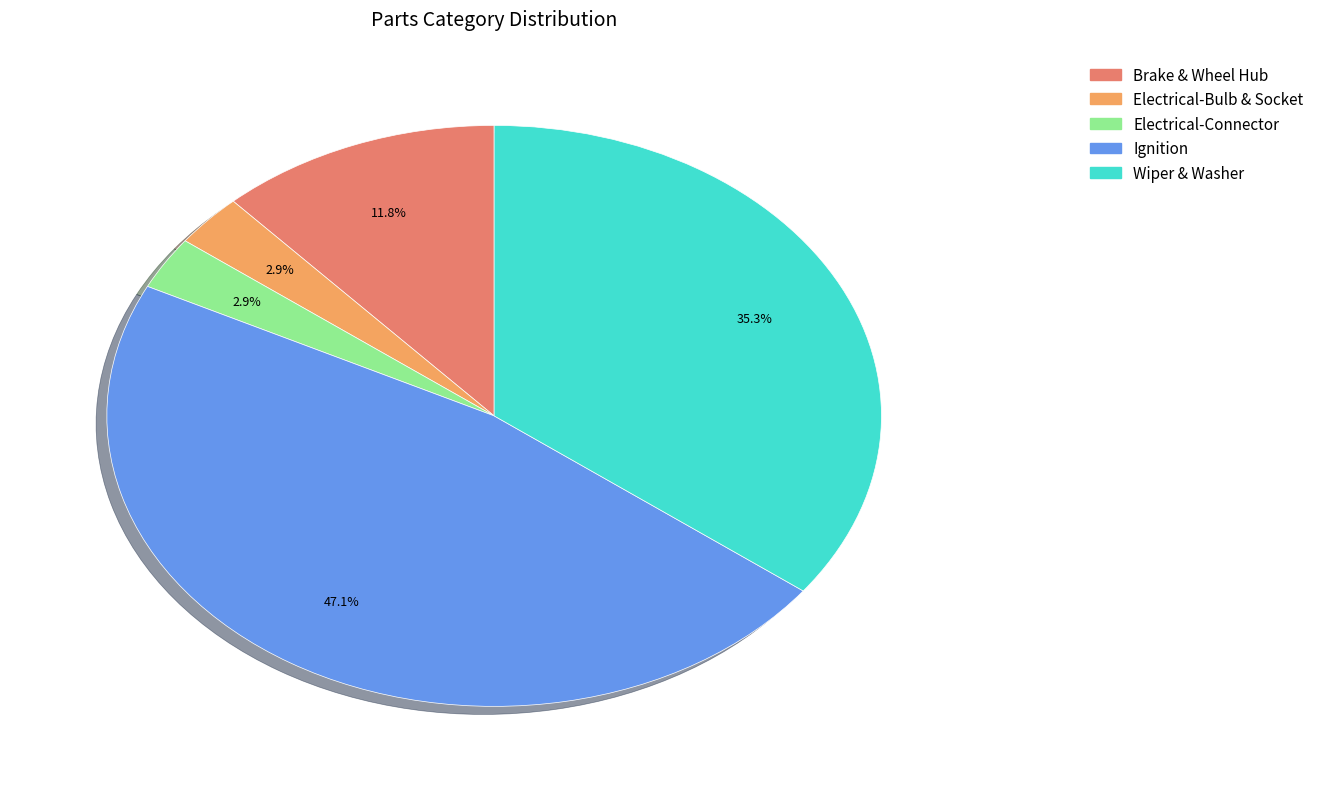

Between Brake & Wheel Hub and Wiper & Washer, which is larger?

Wiper & Washer